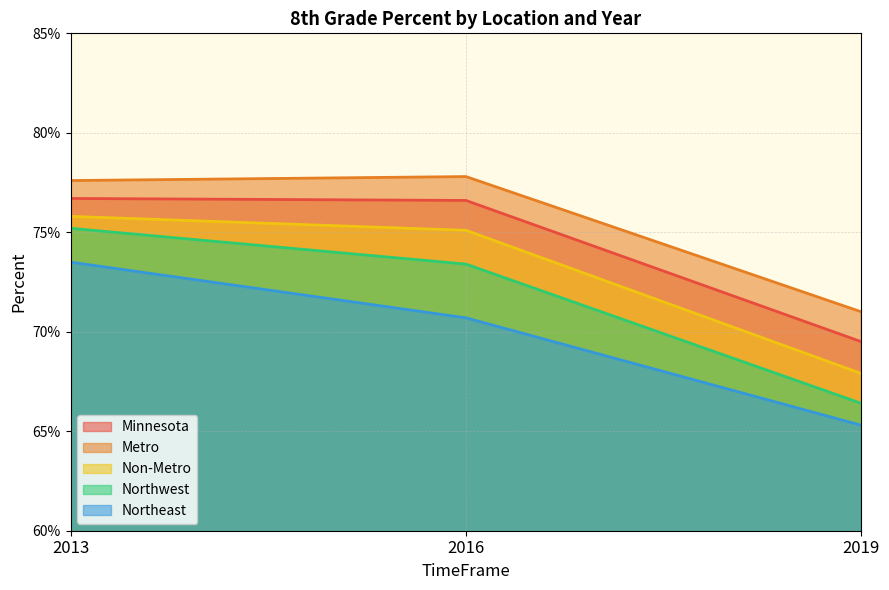

Count the number of data series in this chart.

5